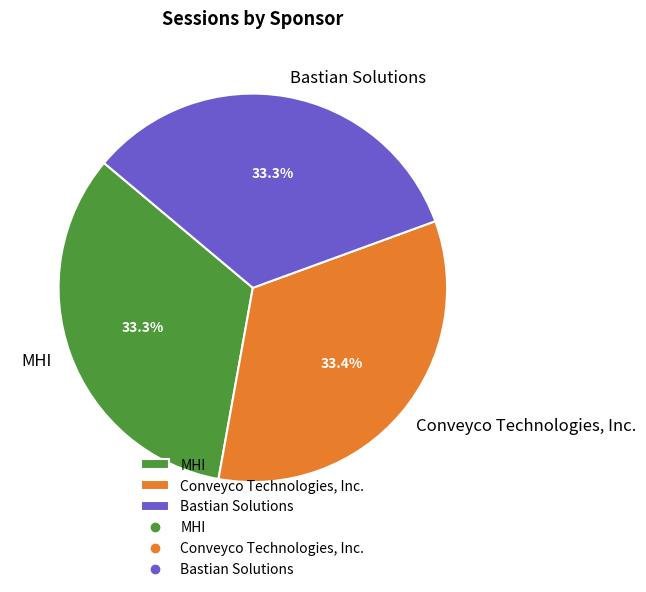

What percentage is the Bastian Solutions slice, to the nearest percent?

33%